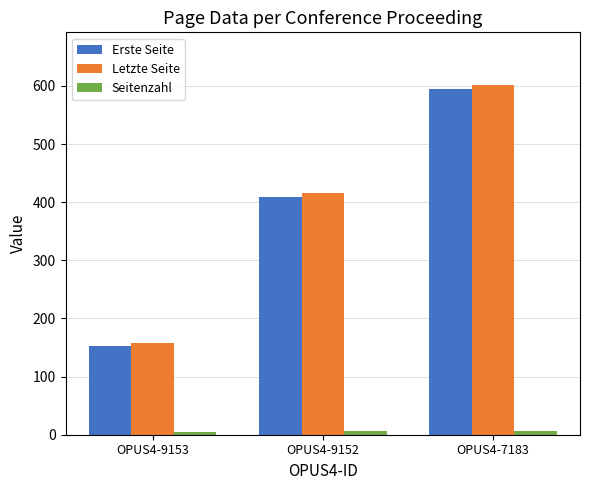

Which series changed the most between OPUS4-9153 and OPUS4-9152?

Letzte Seite